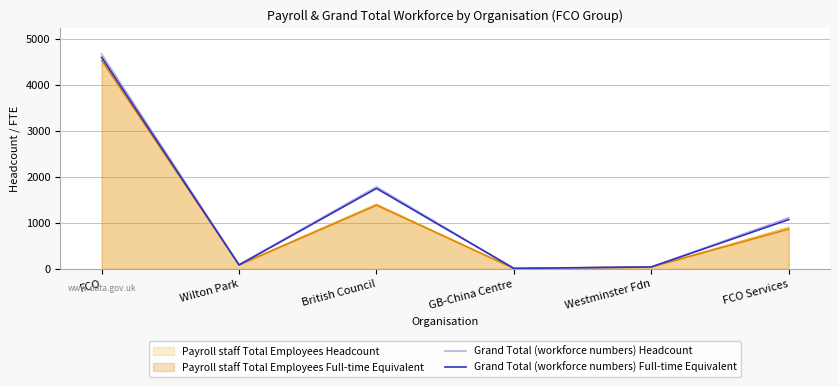

What position from the right is British Council?

4